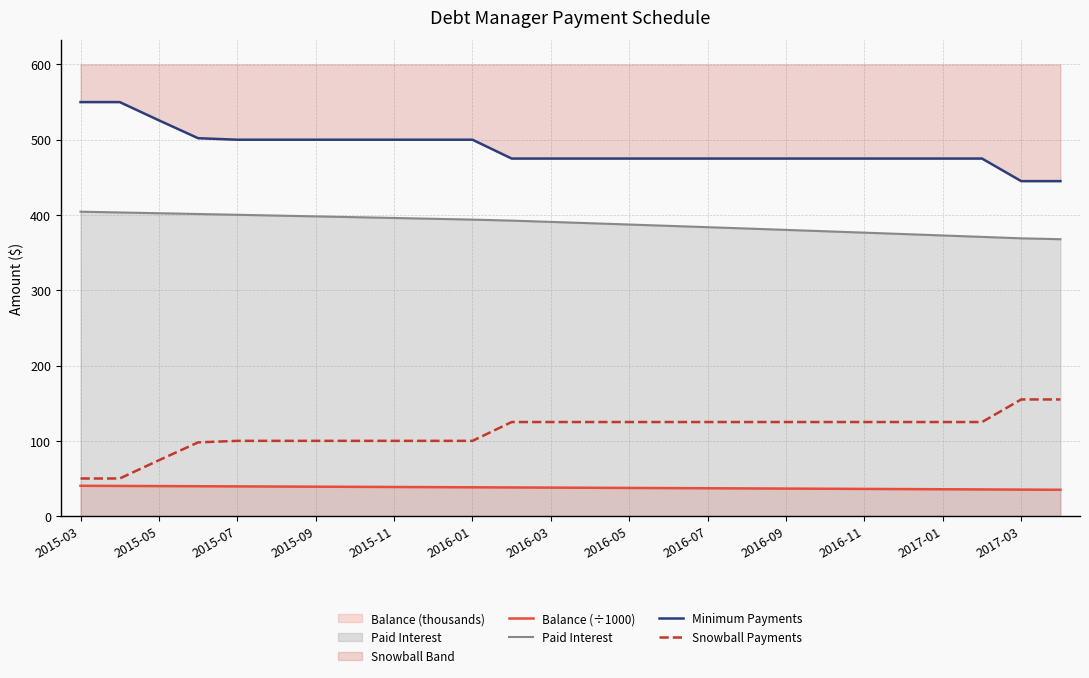

What is the lowest value of the Snowball Payments series?

50.0